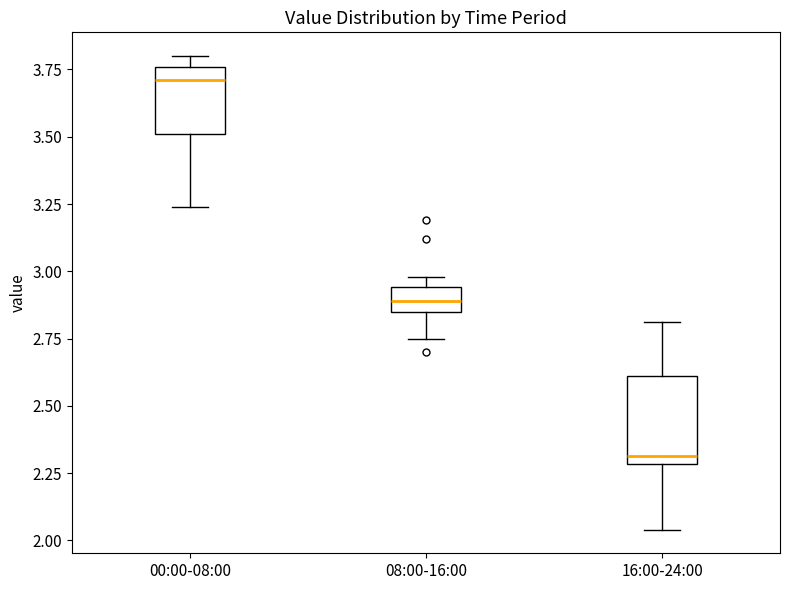

Reading left to right, transcribe this box plot: for each box, give where its median line is, the range the box spans, and where its two whiskers end, as read against the y-axis. The values are not printed on the chart, so give them approximately, as read against the axis.

00:00-08:00: median 3.70, box 3.50 to 3.75, whiskers 3.25 to 3.80
08:00-16:00: median 2.90, box 2.85 to 2.95, whiskers 2.75 to 3.00
16:00-24:00: median 2.30 (just above the box's lower edge), box 2.30 to 2.60, whiskers 2.05 to 2.80